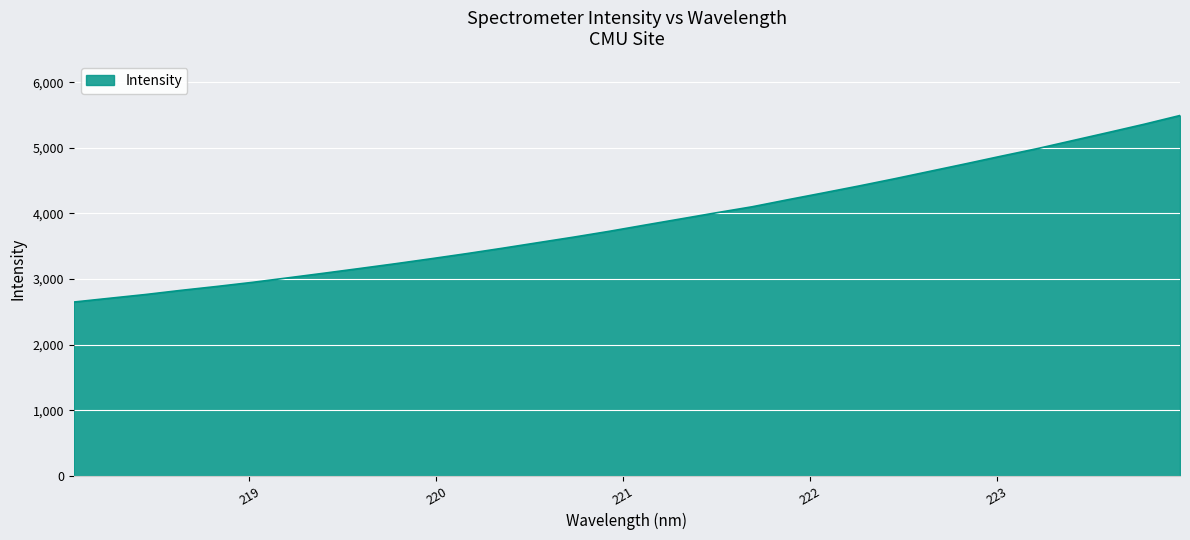

What is the smallest value displayed?

2648.6